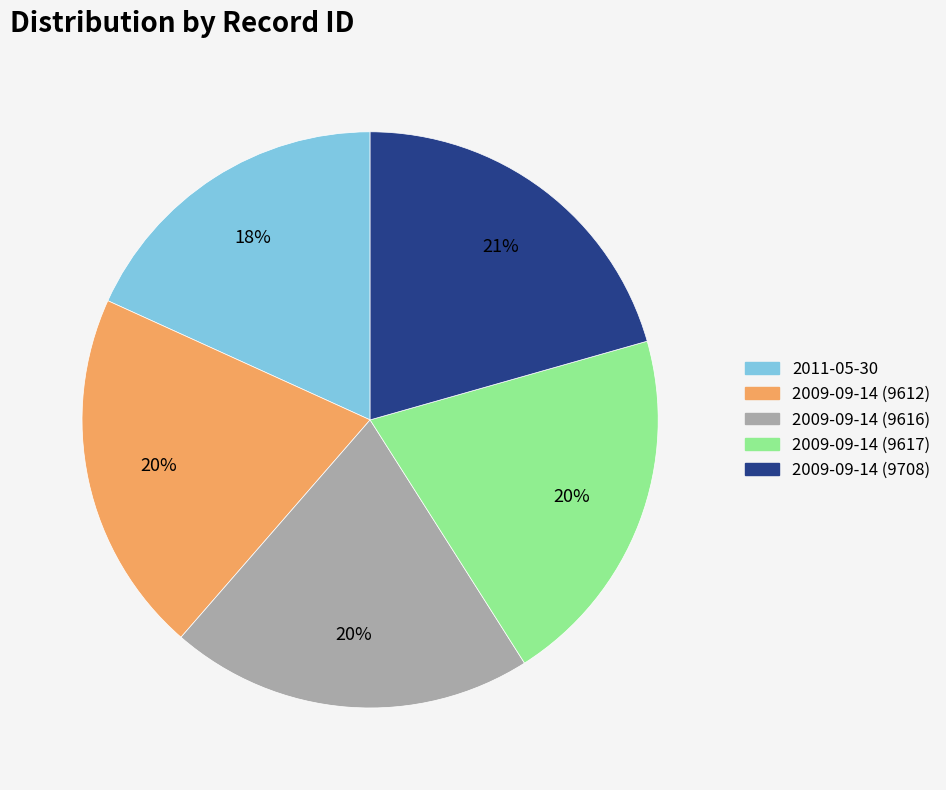

The 2009-09-14 (9708) slice represents 21% of the pie. True or false?

True